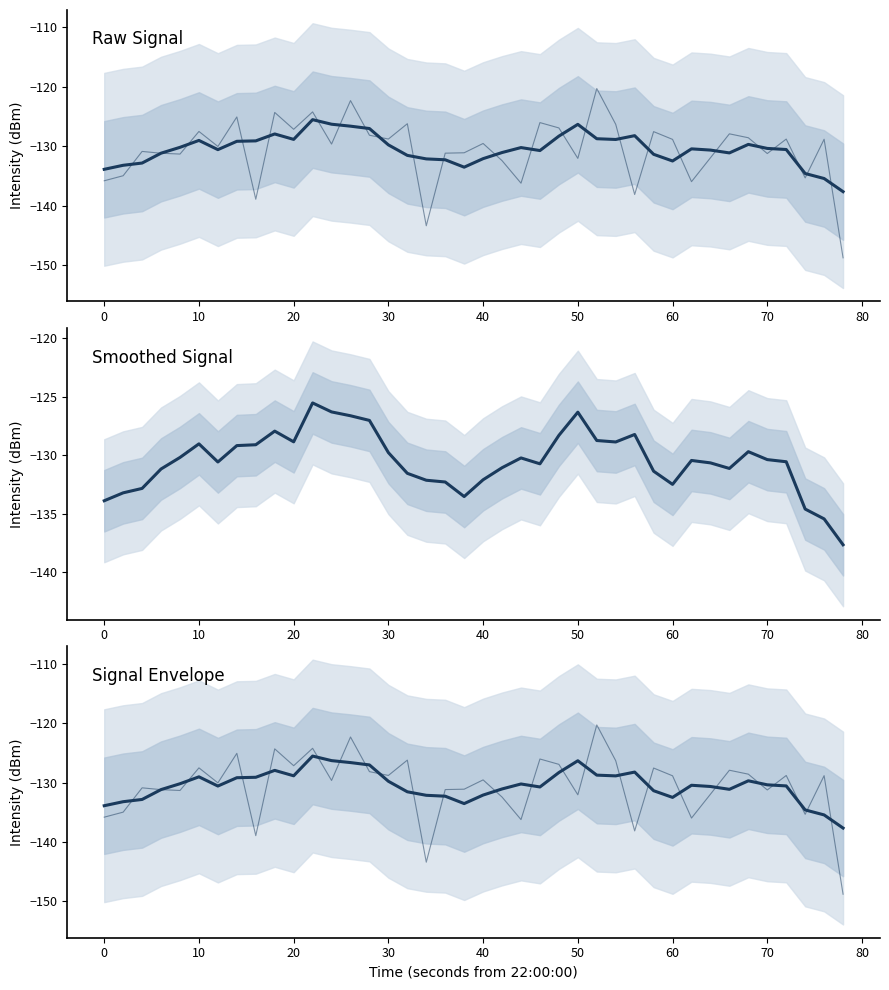

Does the chart display data point markers on the line(s)?

No